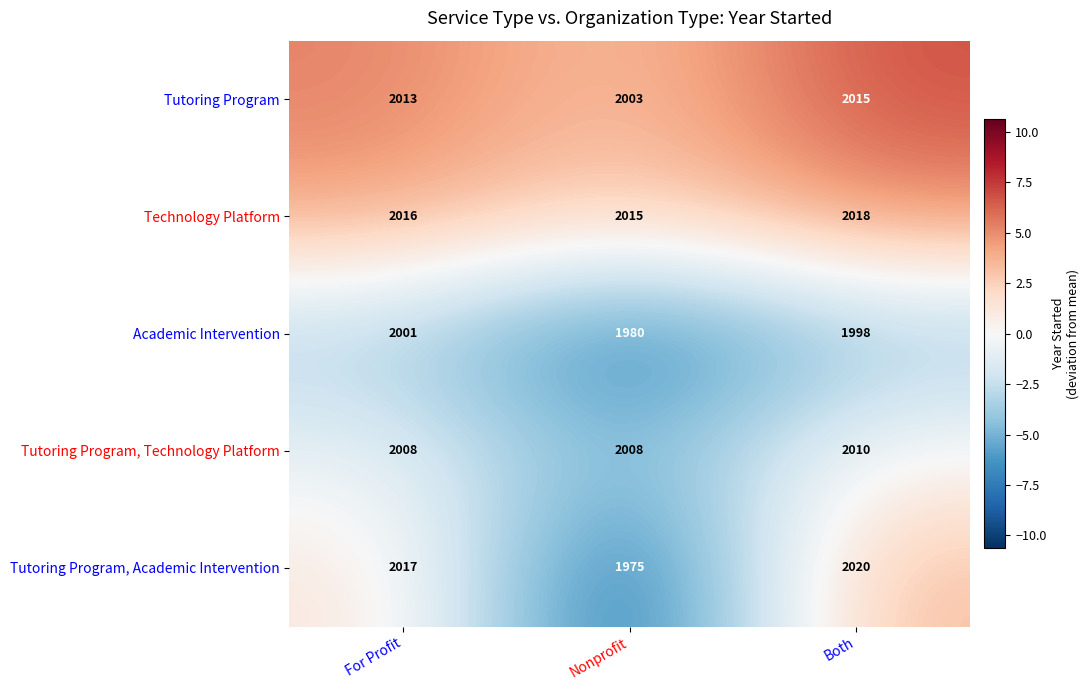

How many values in the Tutoring Program, Academic Intervention series are below 2017?

1